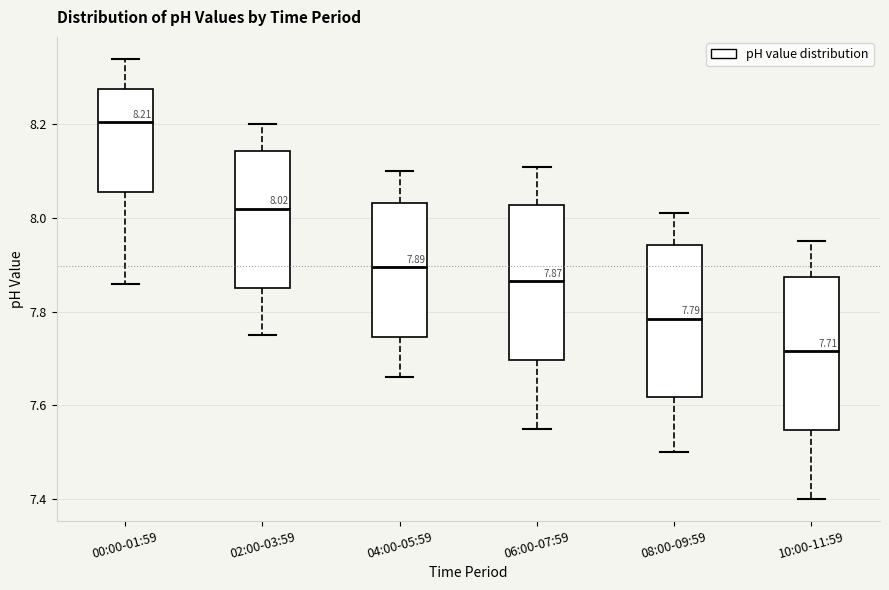

Which box has the highest median line?

00:00-01:59